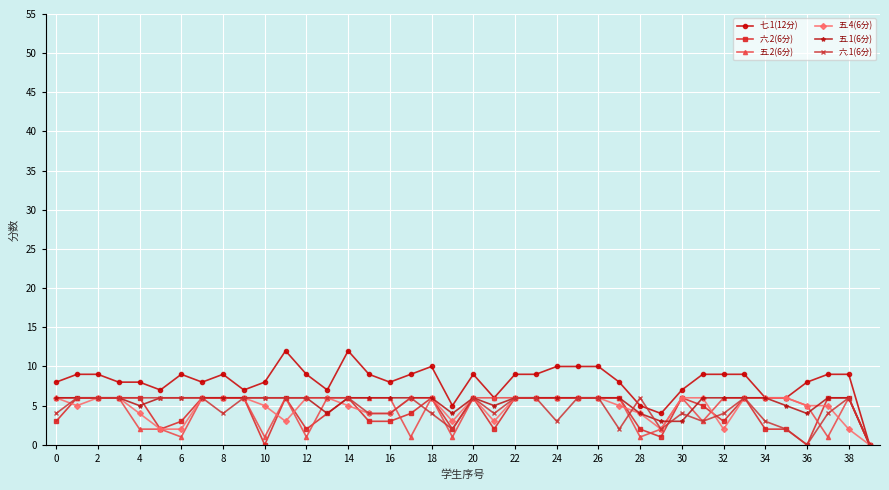

How many 五.1(6分) values are between 6 and 7?

30